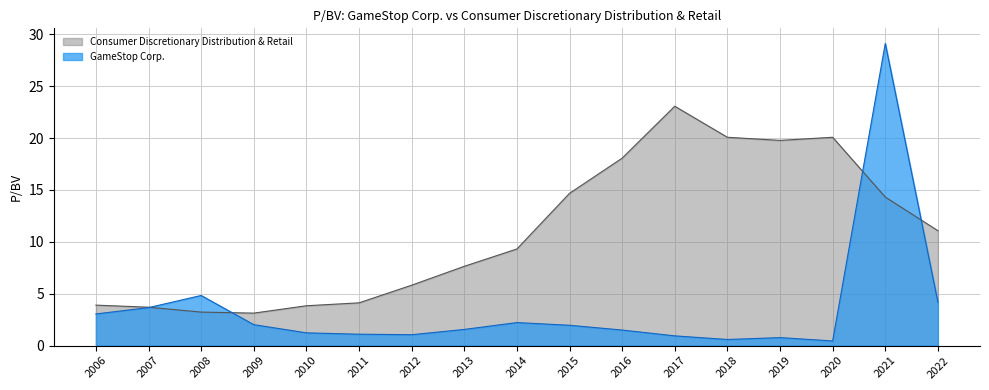

Is the value of GameStop Corp. at 2015 greater than the value of Consumer Discretionary Distribution & Retail at 2011?

No